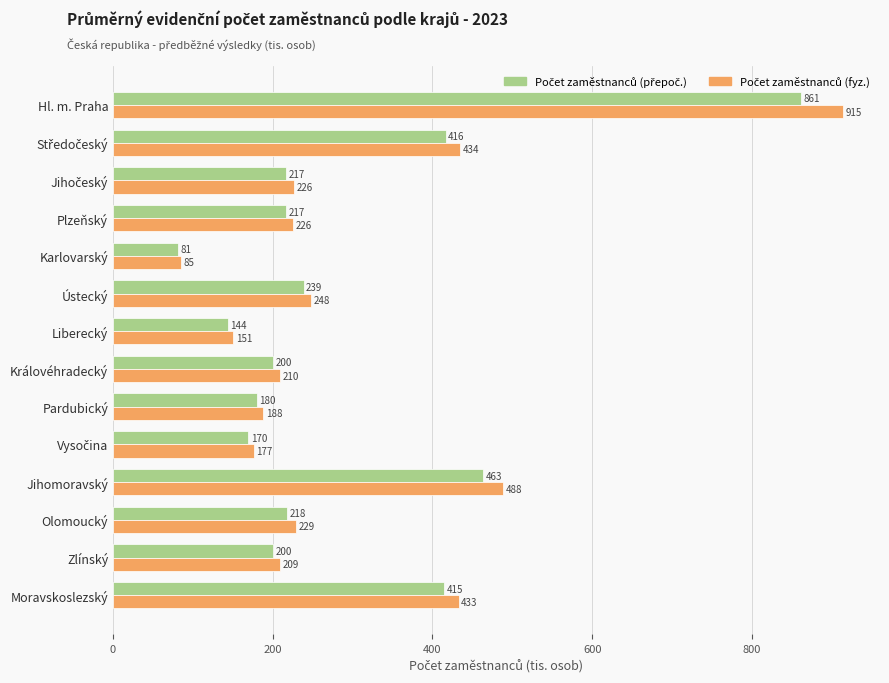

At how many categories does at least one series exceed 373?

4